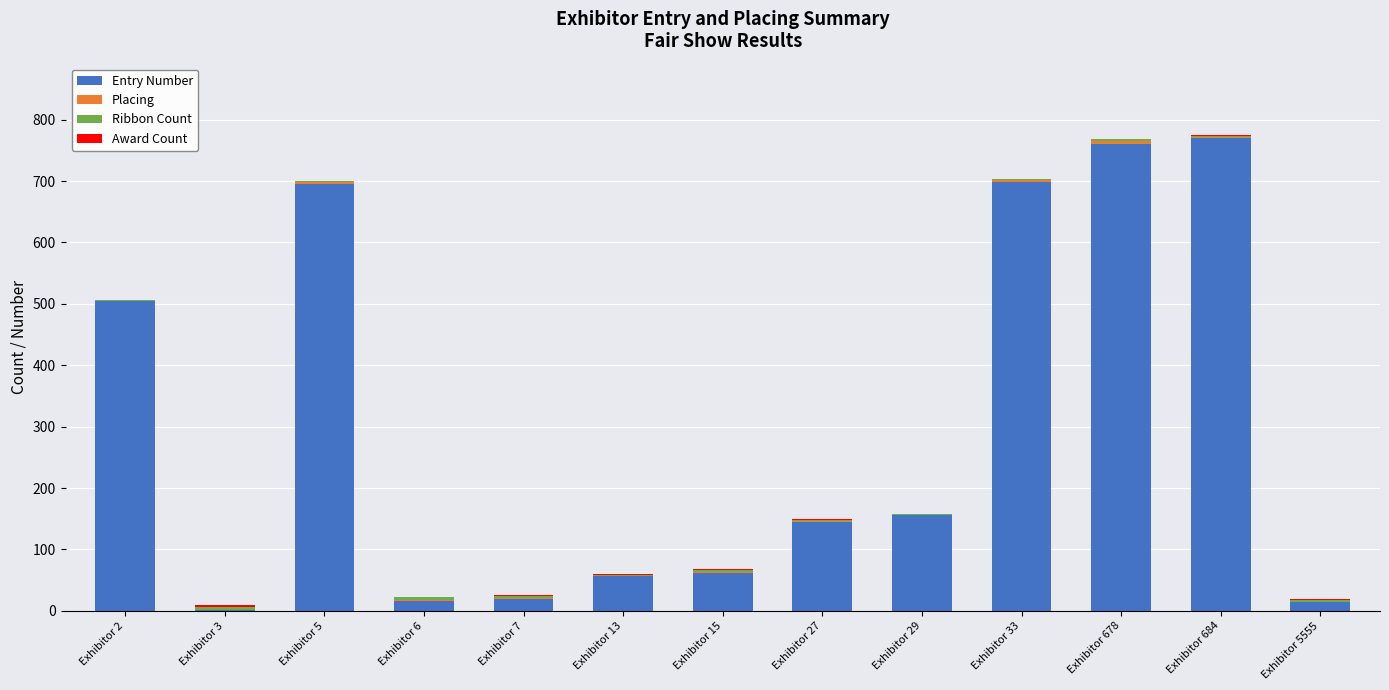

What is the highest value of the Entry Number series?

770